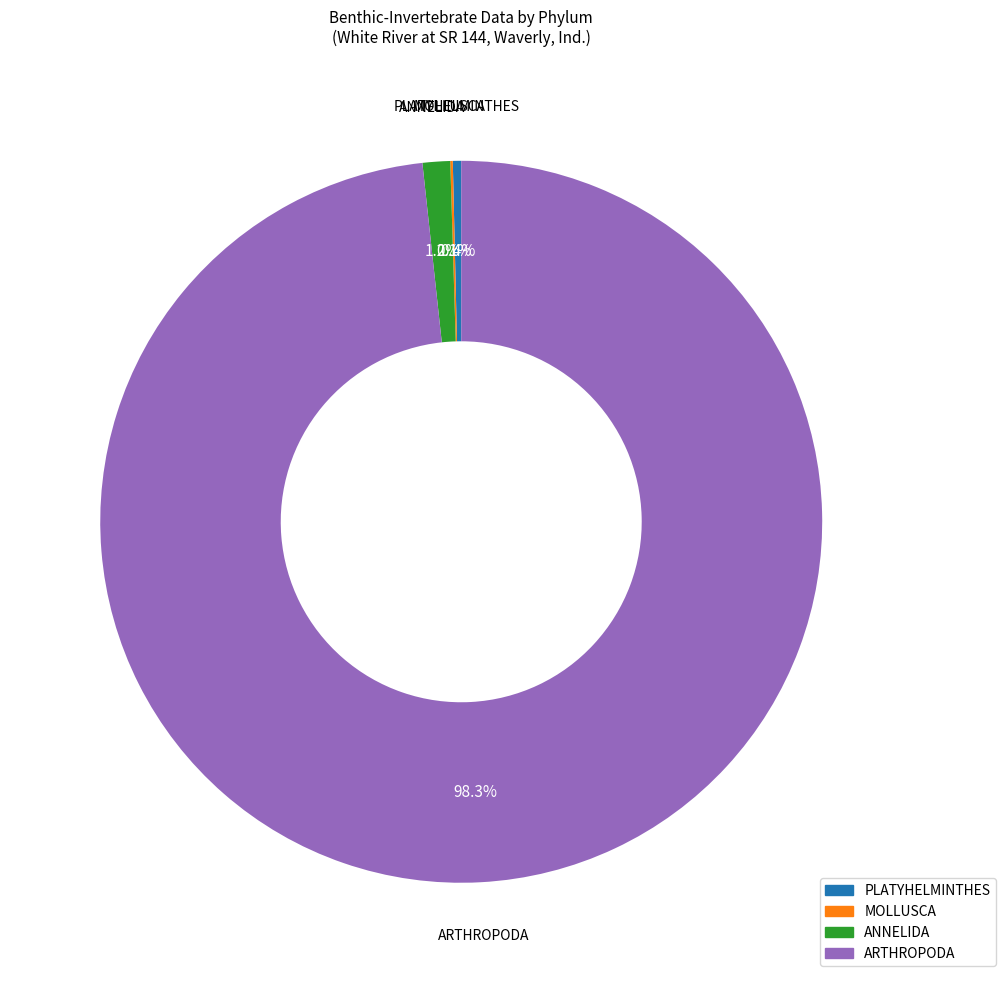

What portion of the pie excludes ARTHROPODA?

1.7%